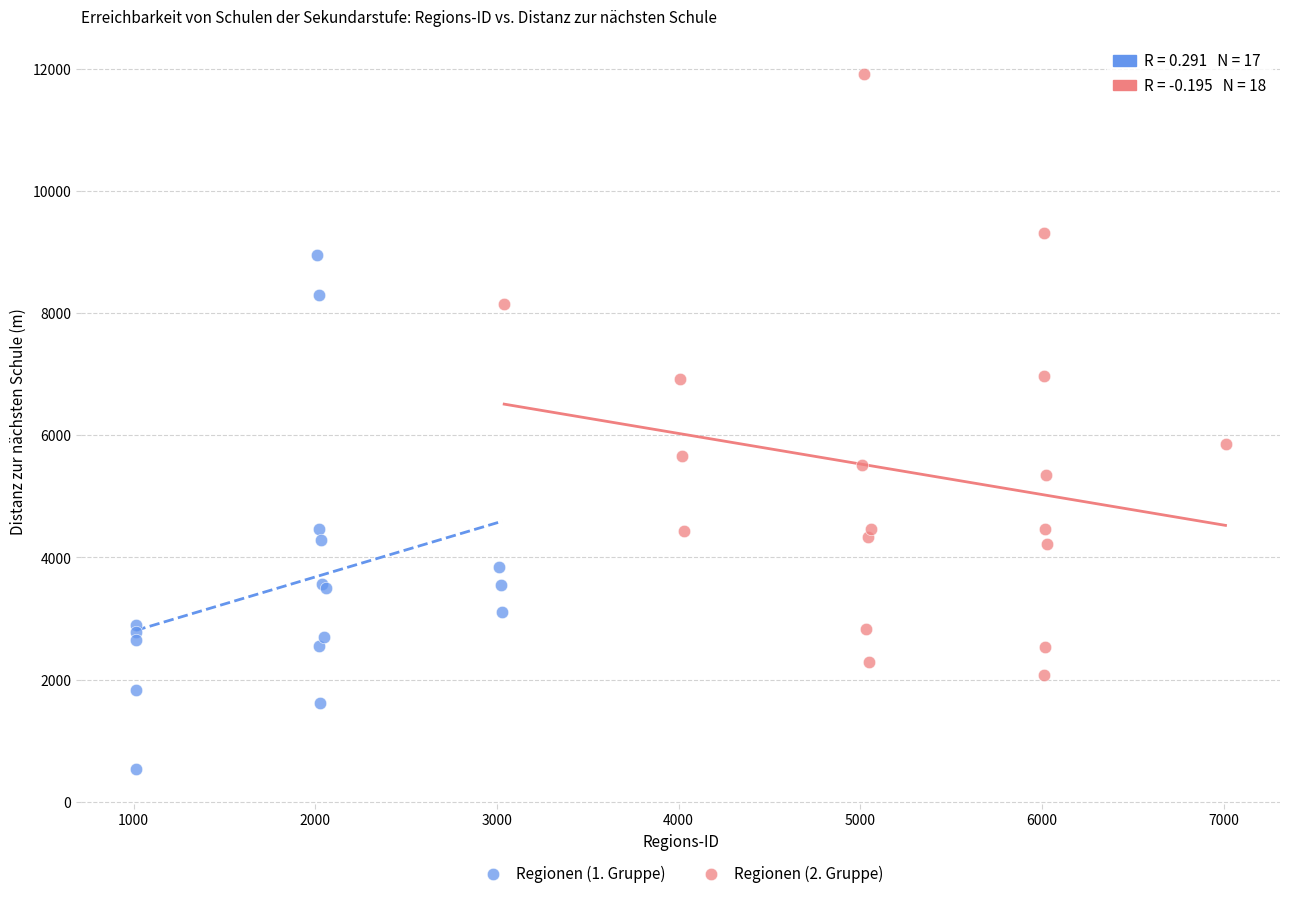

What are all the series names shown in the legend?

Regionen (1. Gruppe), Regionen (2. Gruppe)